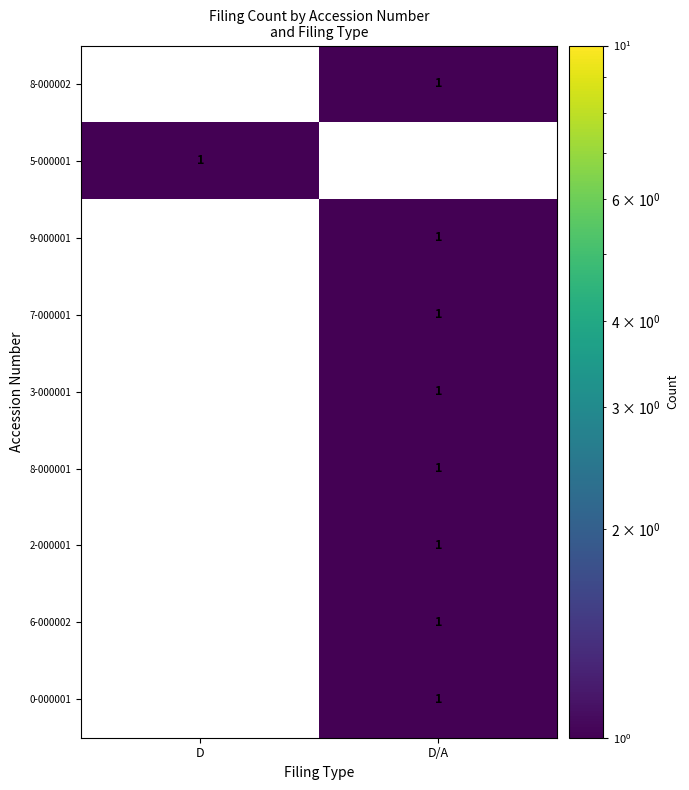

The value of 8-000001 at D/A is 2. True or false?

False